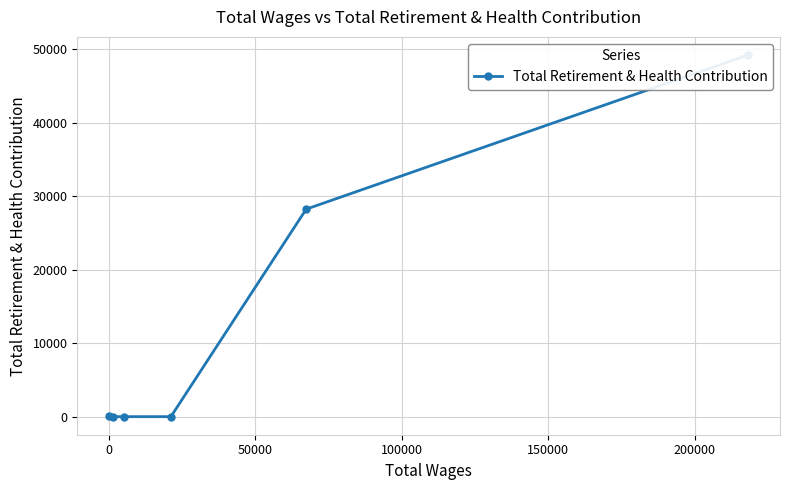

How many values are above zero?

3